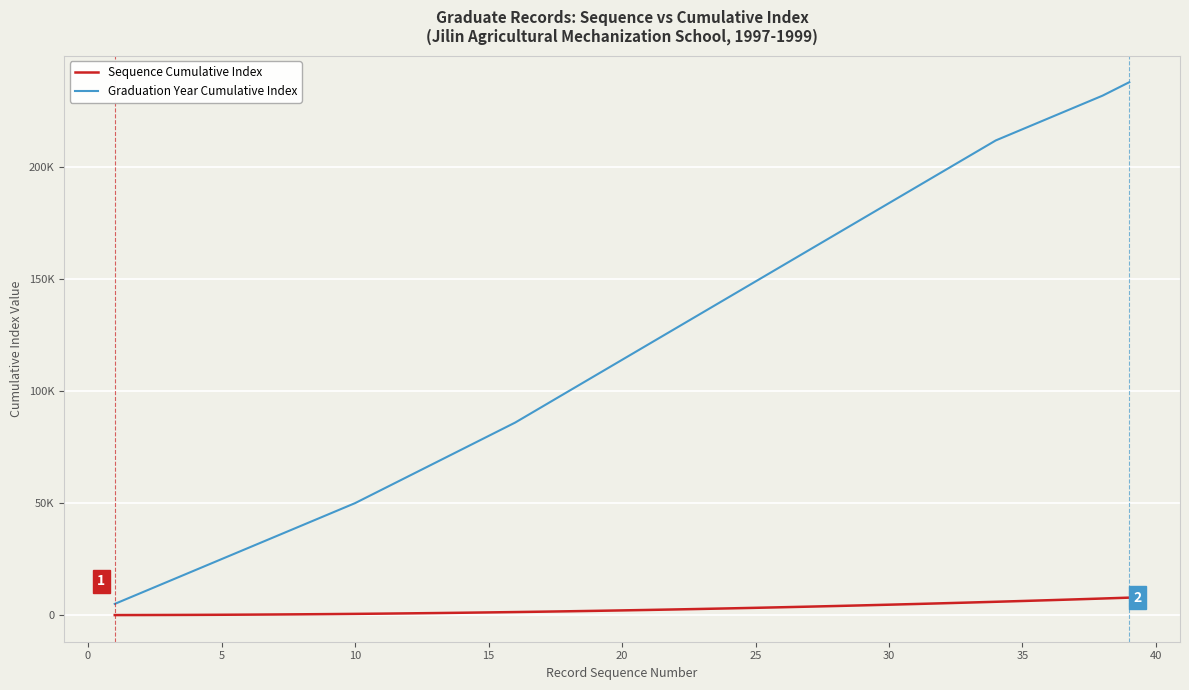

What are all the series names shown in the legend?

Sequence Cumulative Index, Graduation Year Cumulative Index